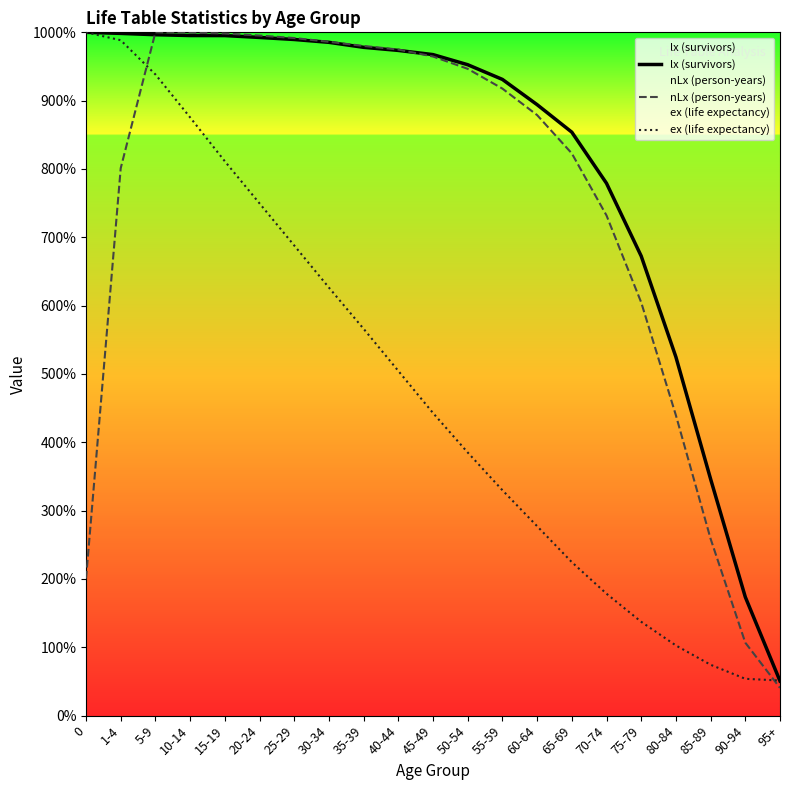

Reading left to right, extract all data points from this chart.

lx (survivors): 100000.0	99845.0	99651.0	99531.0	99525.0	99252.0	98953.0	98537.0	97806.0	97354.0	96740.0	95261.0	93110.0	89416.0	85389.0	77907.0	67255.0	52486.0	34629.0	17361.0	5069.0
nLx (person-years): 20062.7	80124.9	100000.0	99954.0	99830.9	99527.2	99166.3	98611.7	98006.5	97480.9	96461.0	94658.9	91765.0	87890.1	82282.7	73200.7	60473.6	43951.4	25880.0	10678.4	4057.6
ex (life expectancy): 100000.0	98844.7	93838.3	87548.1	81129.7	74967.9	68806.2	62644.4	56611.0	50449.3	44287.5	38510.9	32991.0	27727.9	22464.7	17843.4	13735.6	10269.6	7445.4	5391.5	5134.8